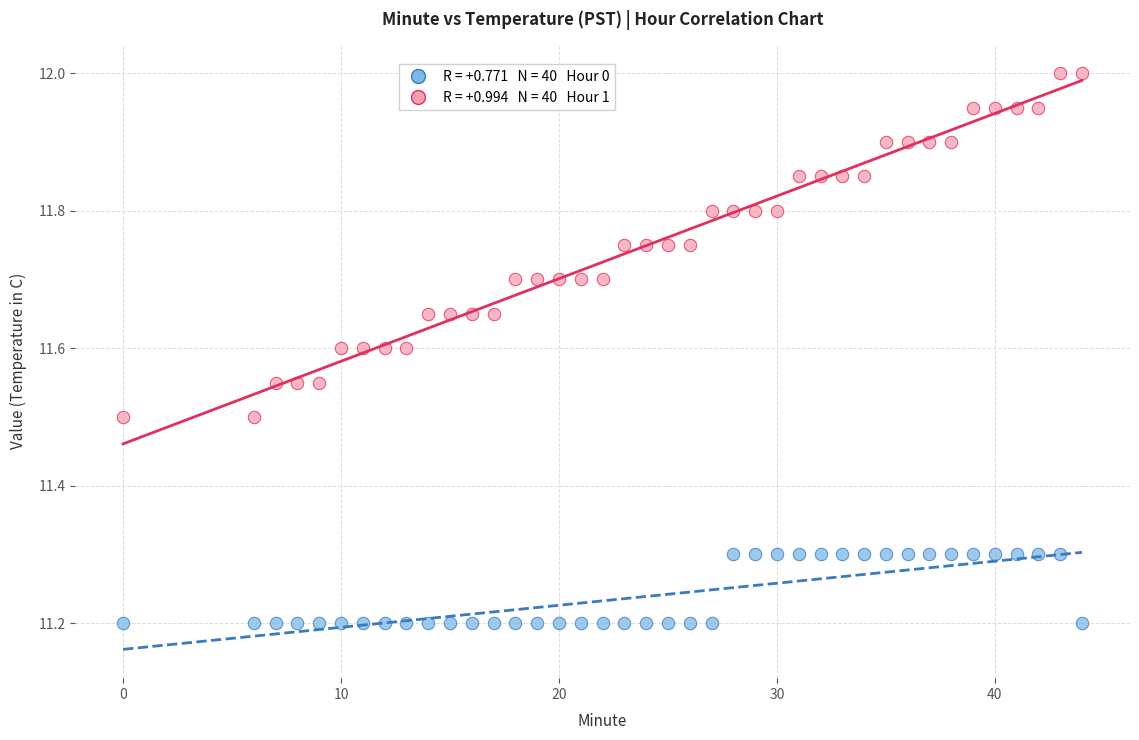

Across all data points, what is the range of Y values (max minus min)?

0.8